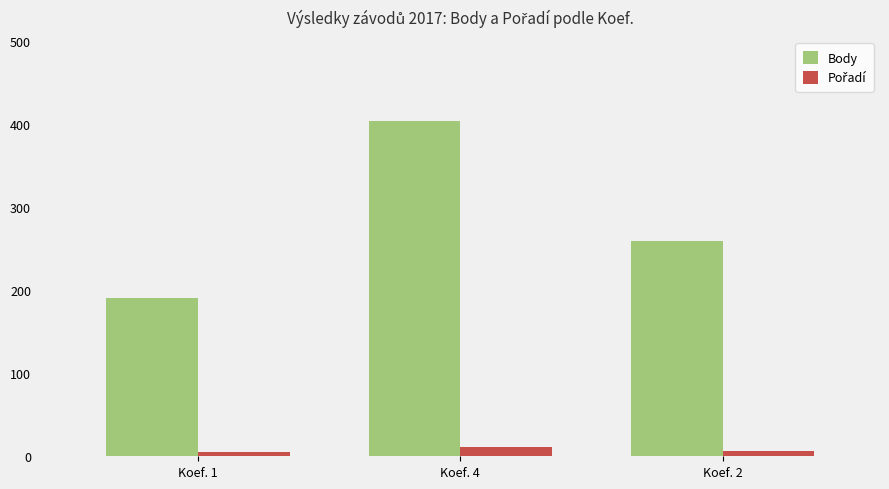

The value of Body at Koef. 4 is 404.0. True or false?

True